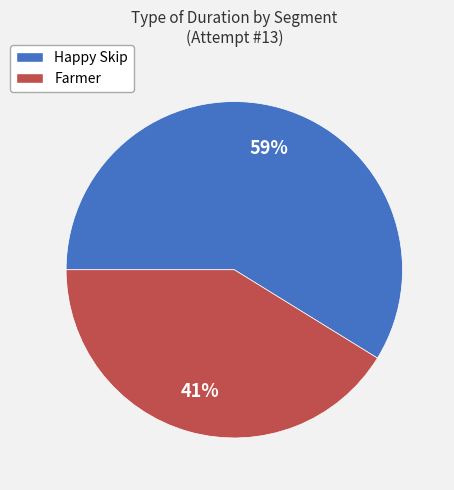

Between Happy Skip and Farmer, which is larger?

Happy Skip